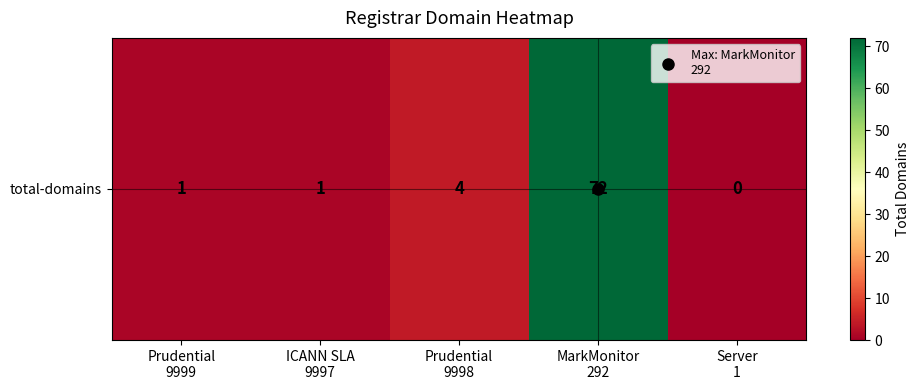

How many values exceed 1?

2